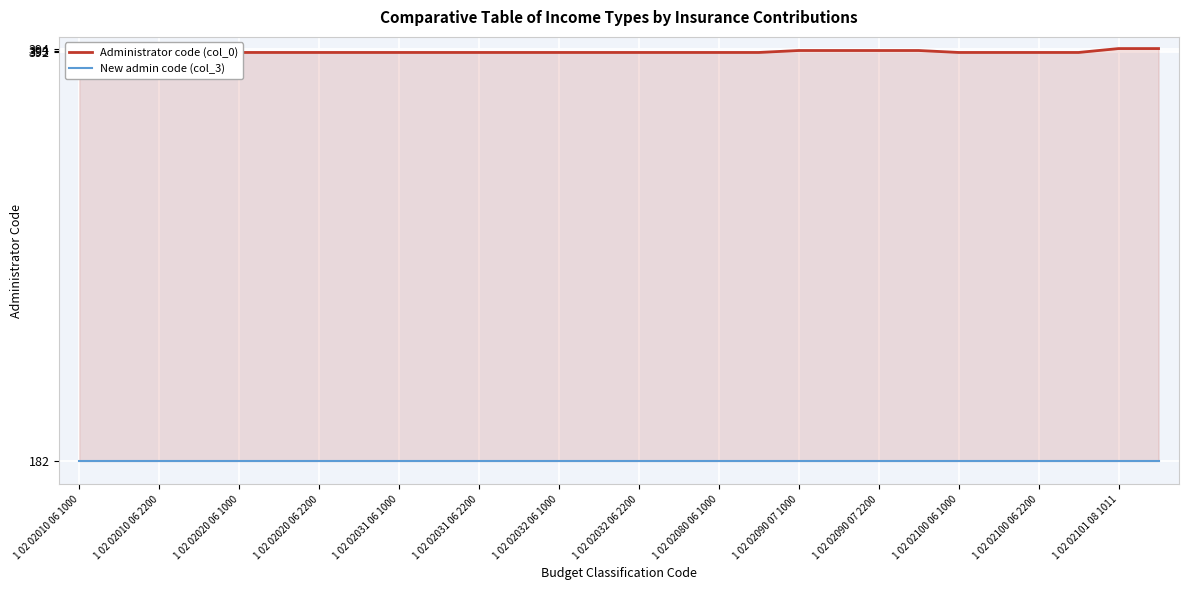

Is it true that New admin code (col_3) equals 39 at 1 02 02010 06 2200?

False